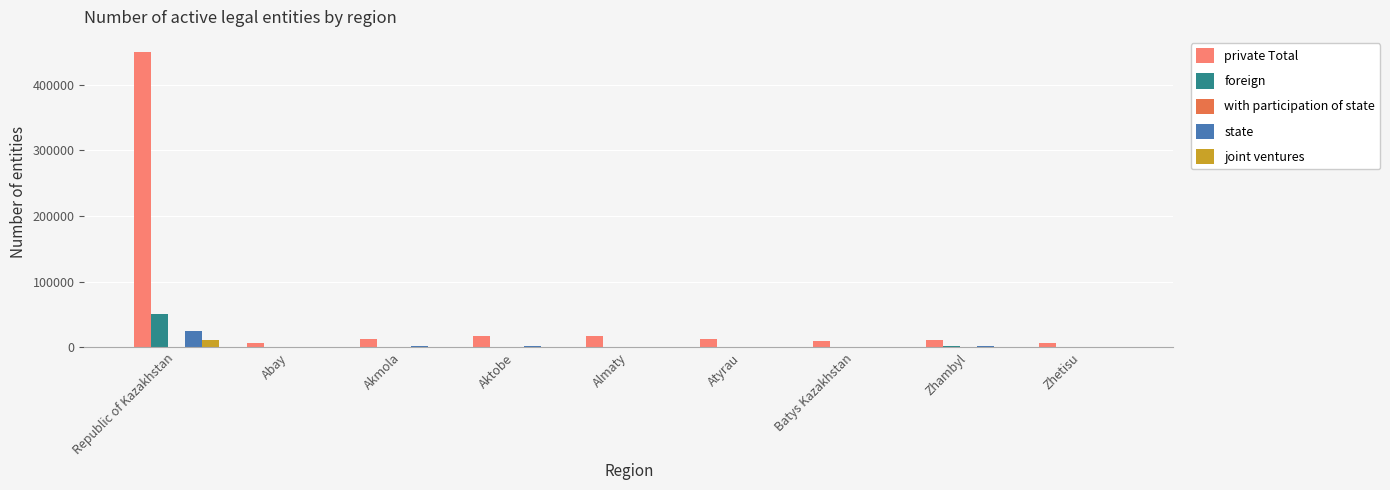

What is the average value of the foreign series?

6501